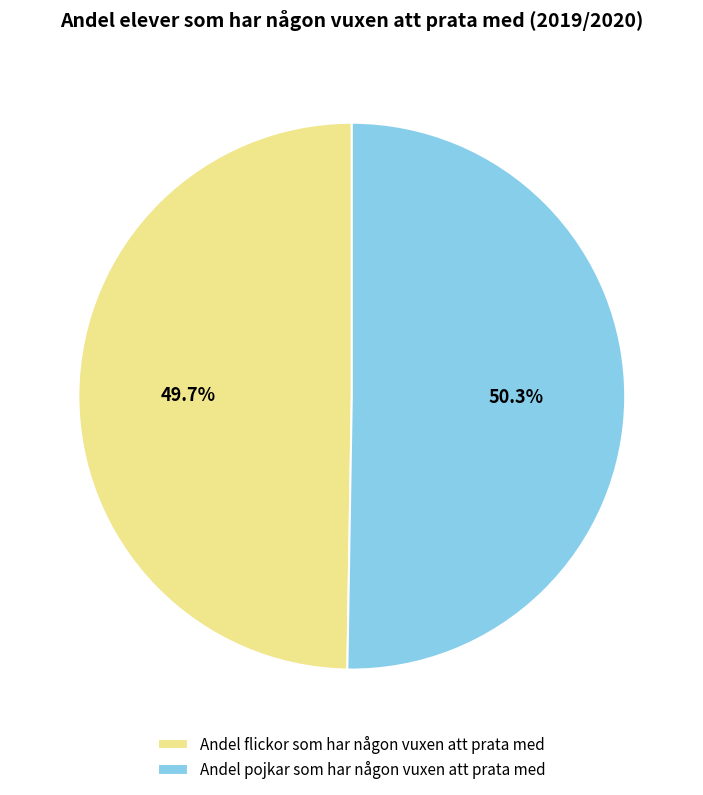

Count the number of slices in the pie.

2